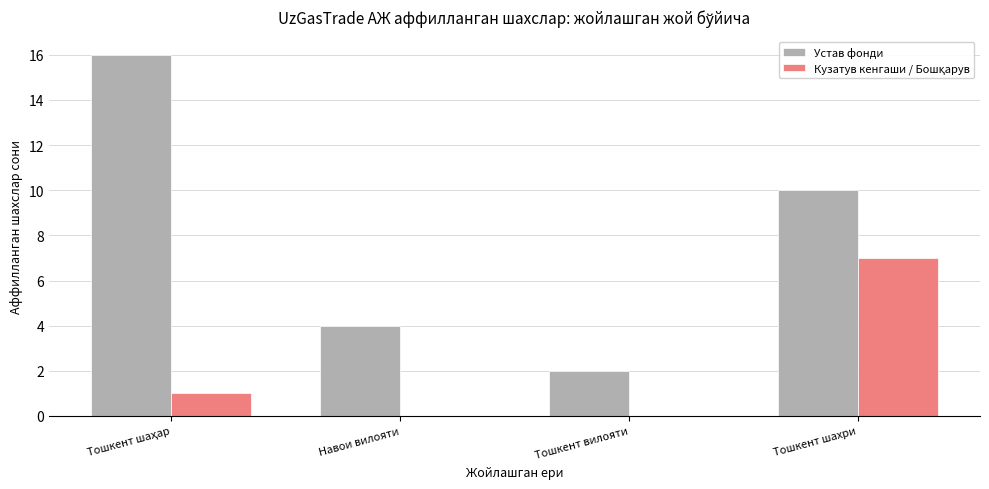

What is the maximum value for Устав фонди?

16